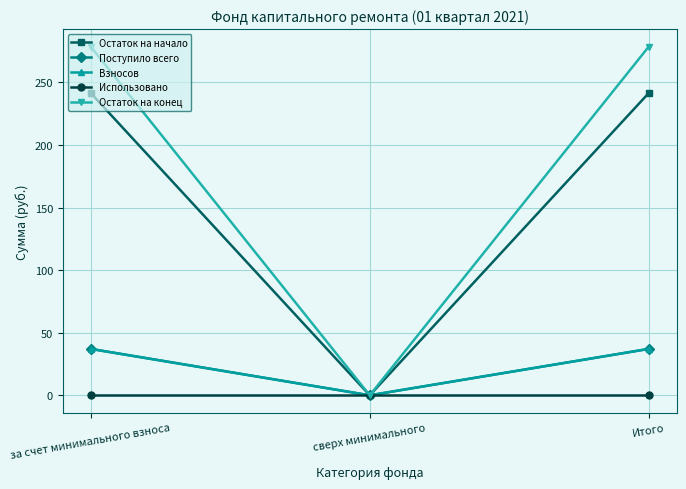

At which label does Поступило всего reach its minimum?

сверх минимального